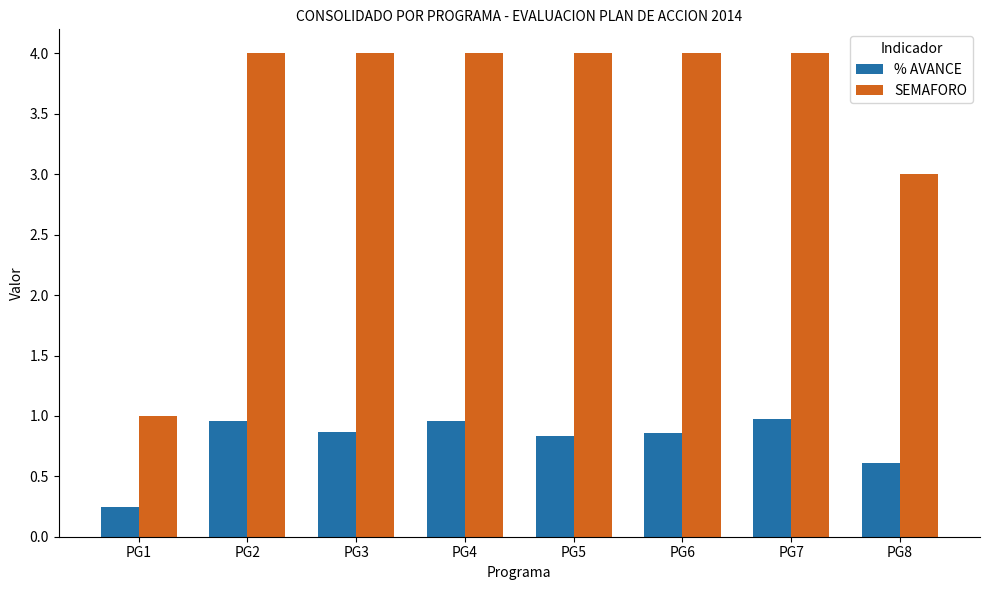

What is the total value across all series at PG8?

3.6